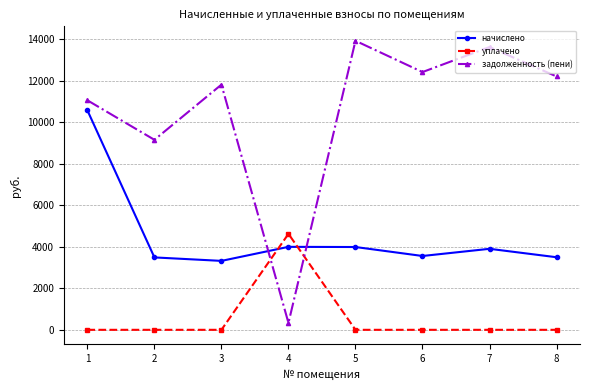

Where is the first local minimum for задолженность (пени)?

2